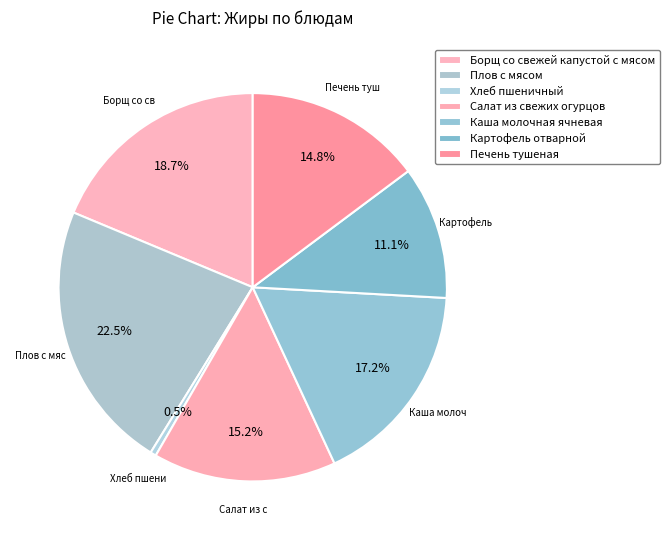

How many slices are in this pie chart?

7